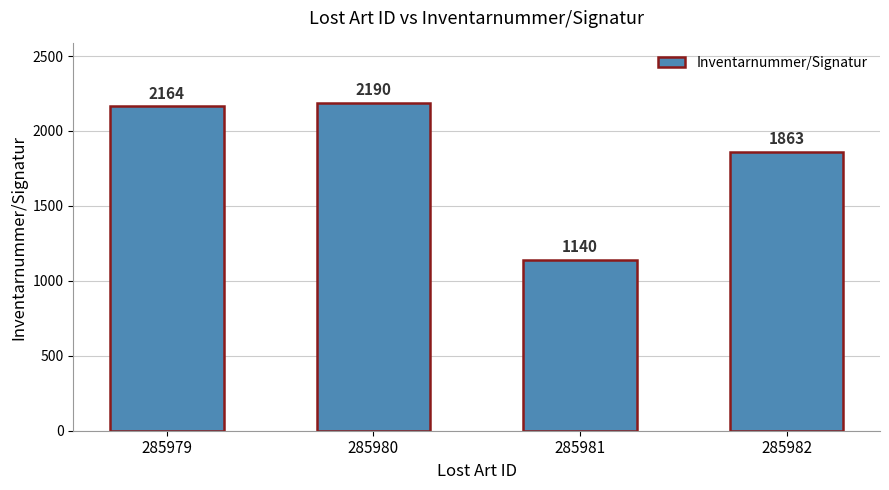

What is the greatest value displayed?

2190